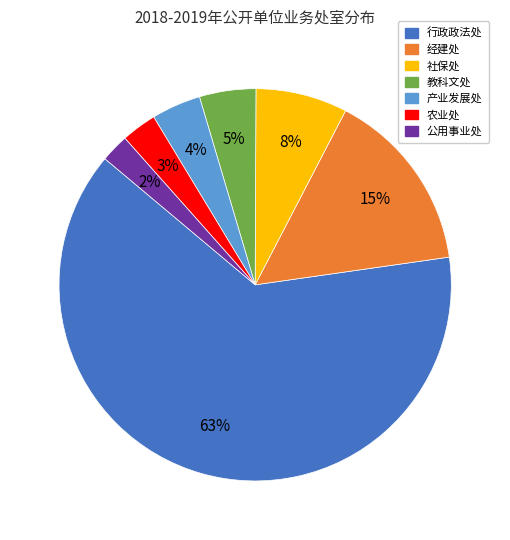

Between 教科文处 and 社保处, which is larger?

社保处